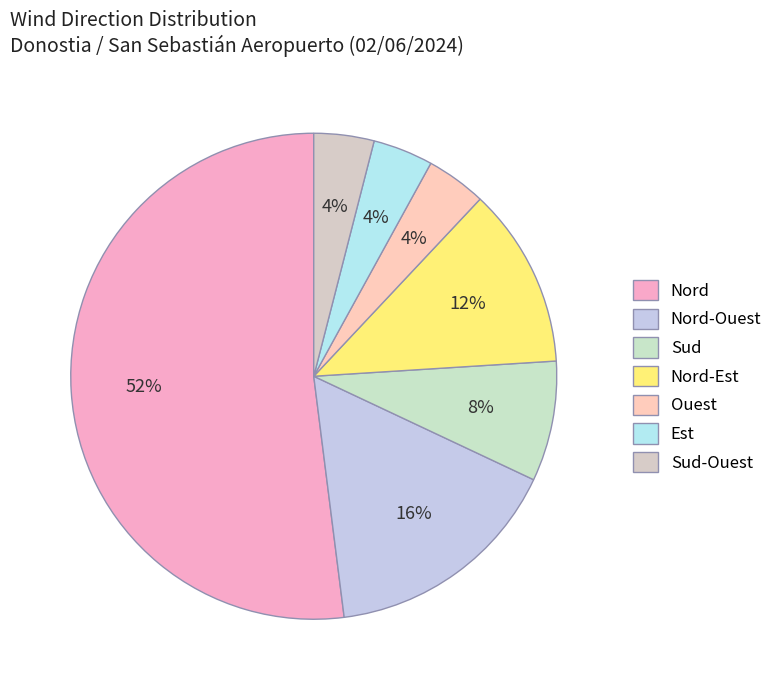

How many slices are in this pie chart?

7